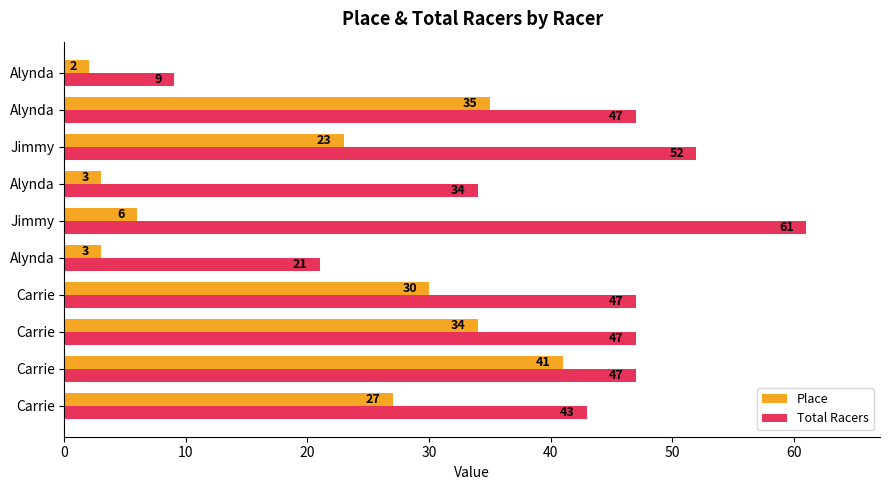

How many values in the Place series are below 27?

5